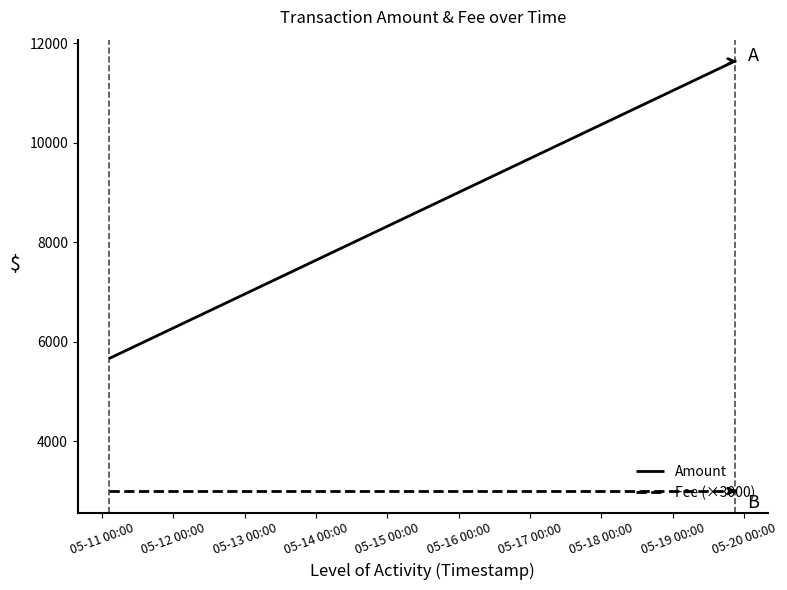

What is the difference between the maximum and minimum values in the Amount series?

5977.8